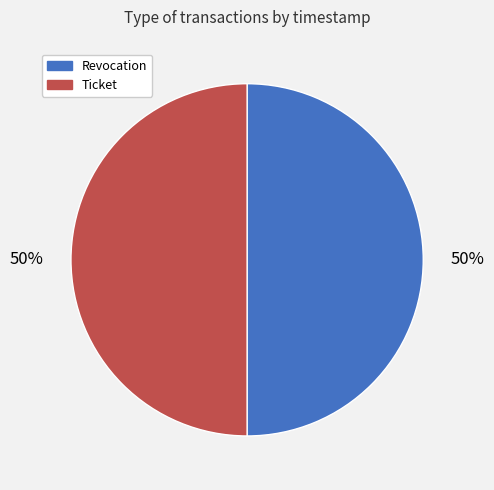

Is the sum of Ticket and Revocation greater than half?

Yes